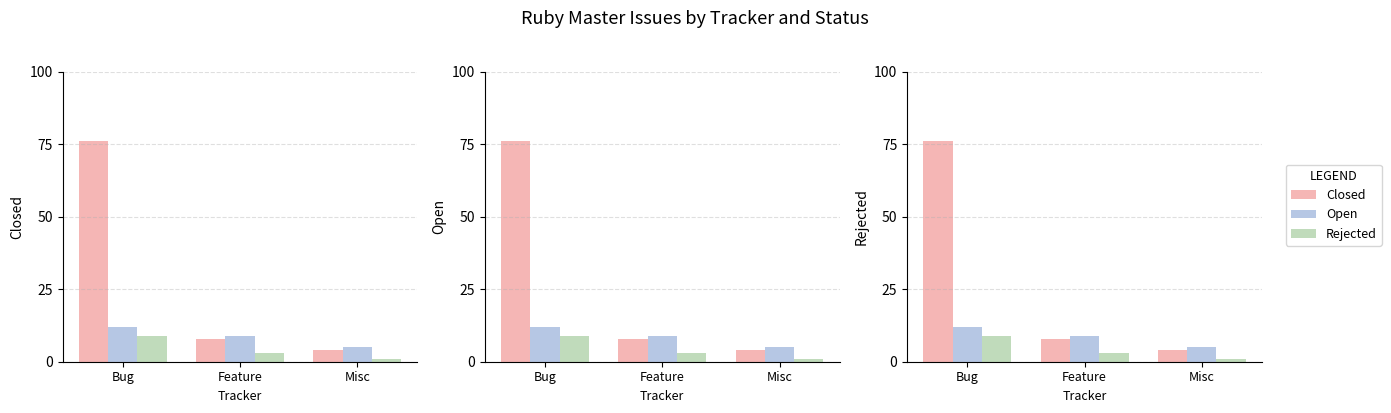

What is the difference between the second highest and minimum values in the Rejected series?

2